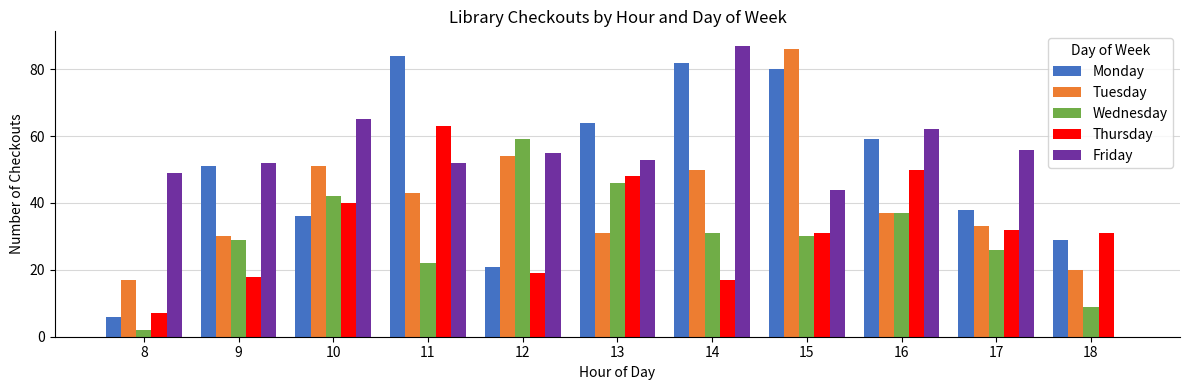

What is the difference between the Thursday values at 16 and 9?

32